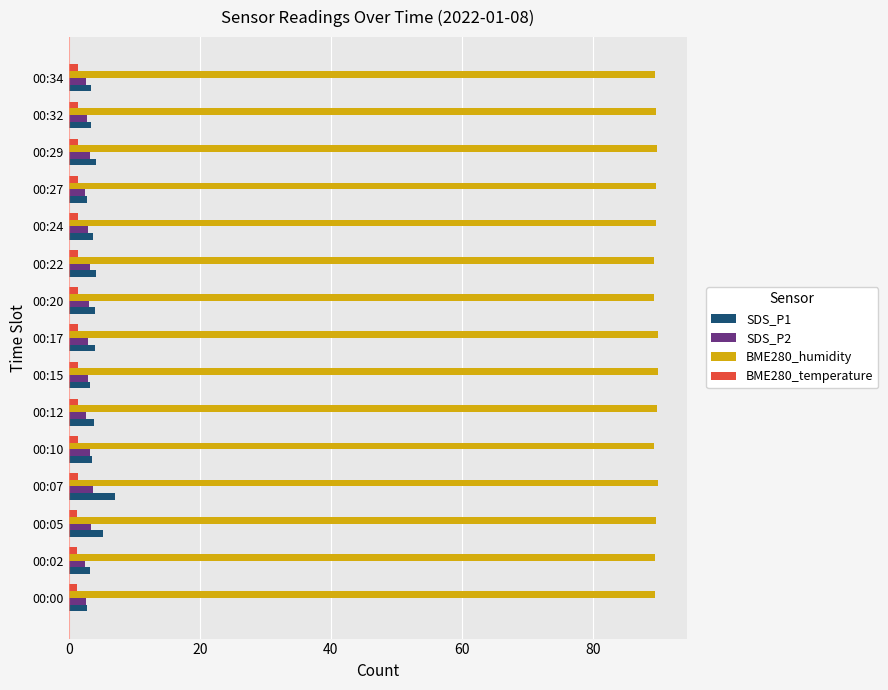

At how many categories does at least one series exceed 21?

15